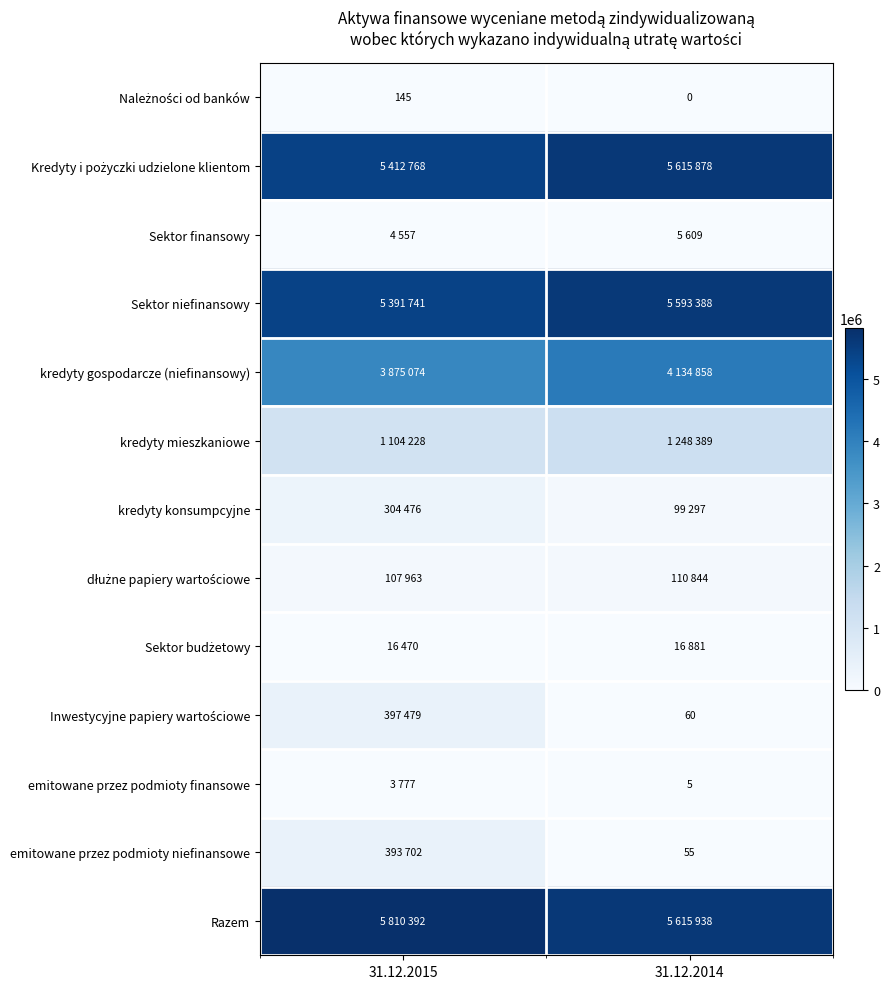

Is it true that emitowane przez podmioty niefinansowe equals 55 at 31.12.2014?

True